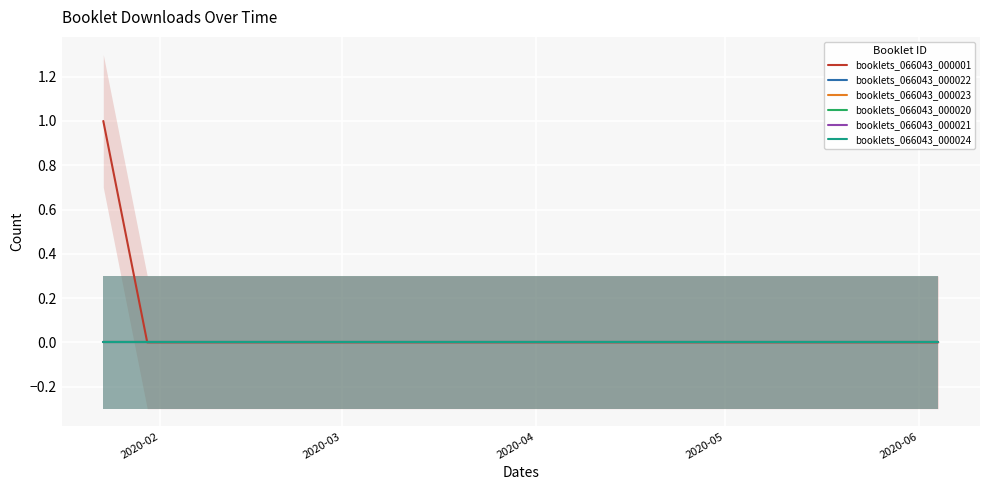

Is it true that booklets_066043_000024 equals 0 at 2020-02?

True